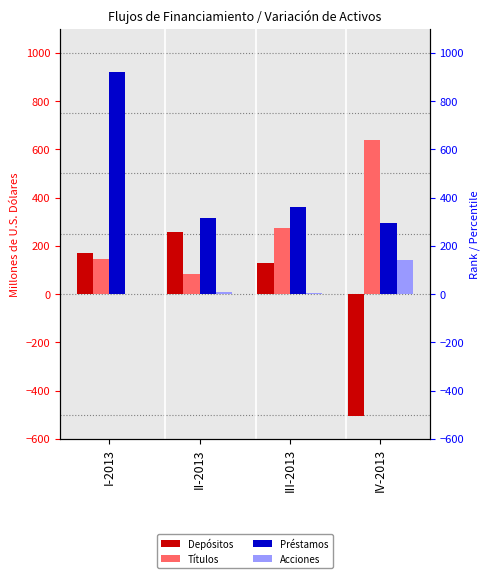

At which label does Títulos reach its minimum?

II-2013